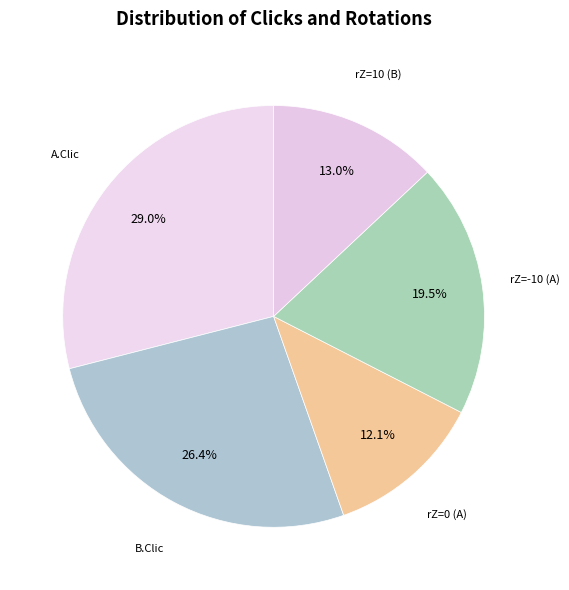

How many slices are in this pie chart?

5